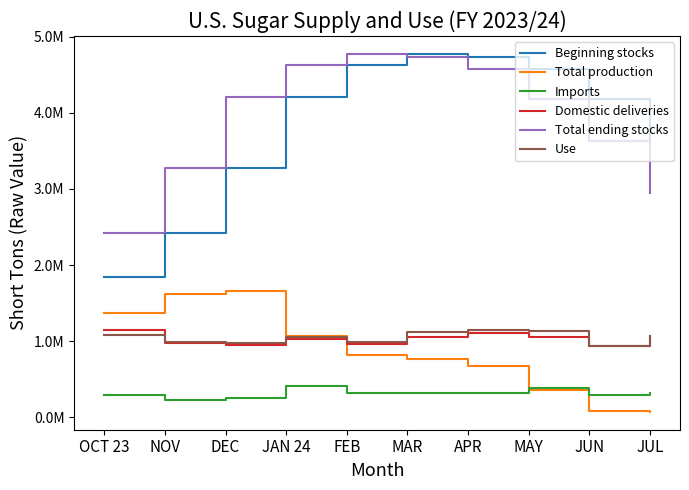

What is the total value across all series at MAR?

12784925